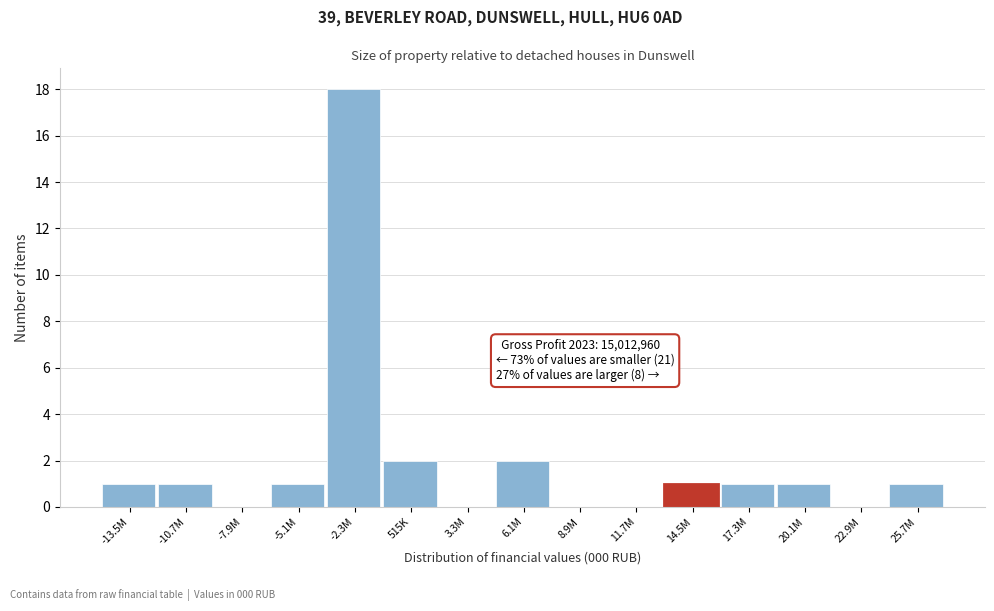

Reading left to right, what are all the values shown in this chart?

-13.5M=1	-10.7M=1	-7.9M=0	-5.1M=1	-2.3M=18	515K=2	3.3M=0	6.1M=2	8.9M=0	11.7M=0	14.5M=1	17.3M=1	20.1M=1	22.9M=0	25.7M=1